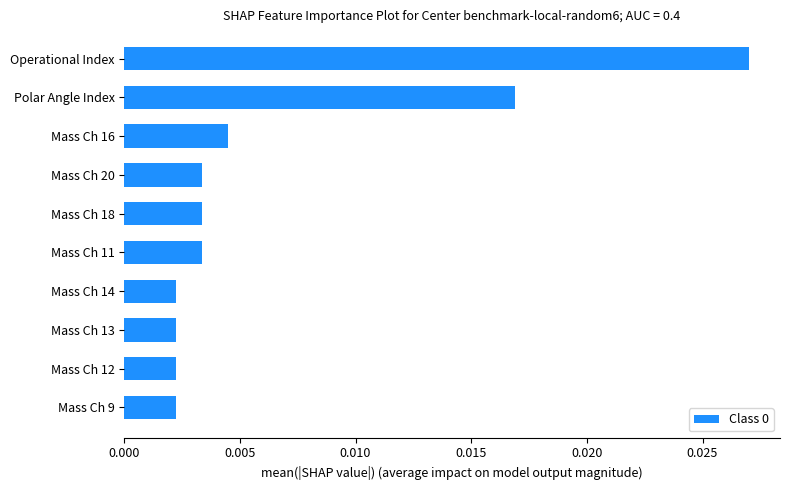

Are the bars grouped side by side (vs. stacked)?

No